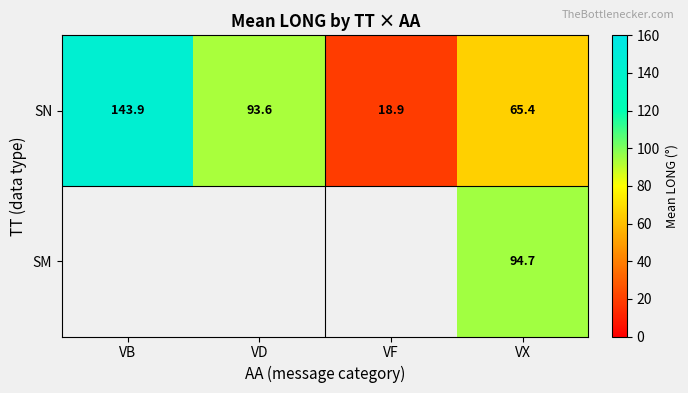

What is the approximate value of SN at VX?

65.4